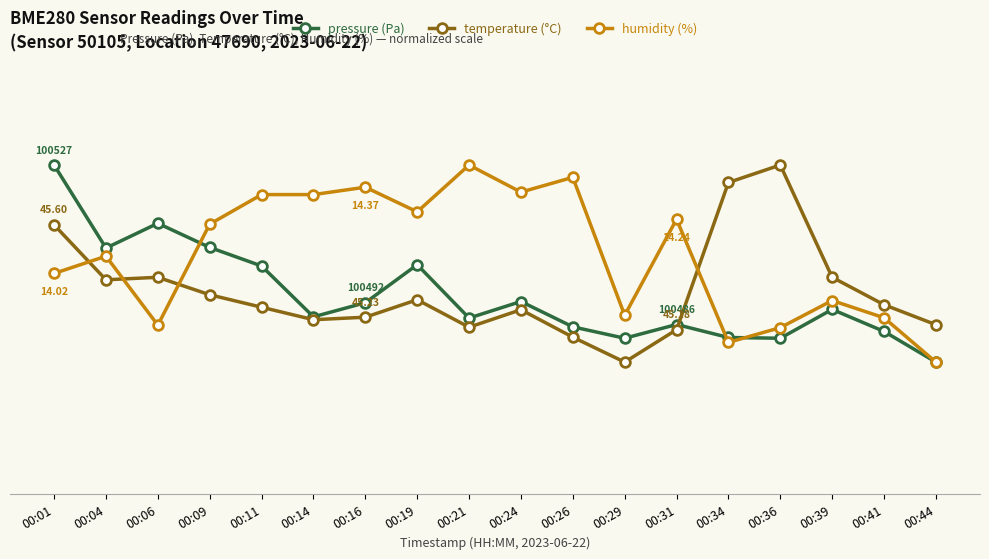

What are all the series names shown in the legend?

pressure (Pa), temperature (°C), humidity (%)